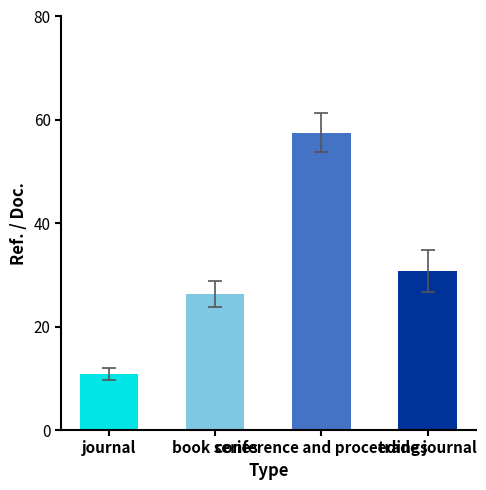

Reading left to right, list all the values displayed in this chart.

journal=10.9	book series=26.3	conference and proceedings=57.5	trade journal=30.8